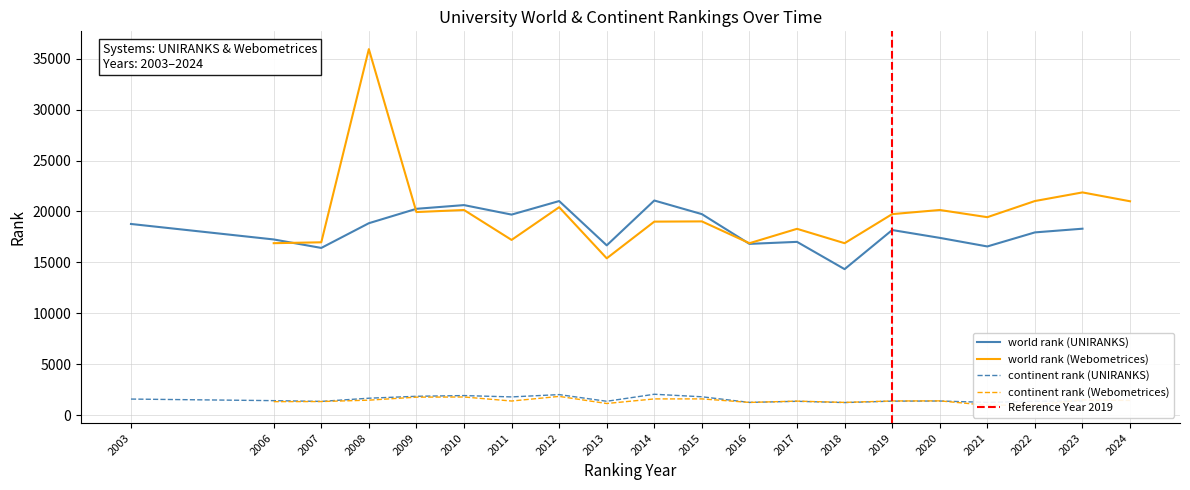

True or false: continent rank (UNIRANKS) and world rank (UNIRANKS) cross at least once.

False